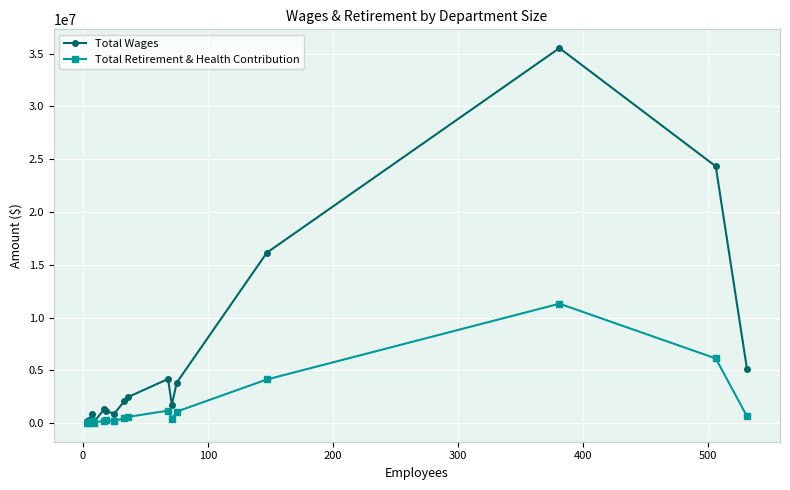

Rank the series by their average value, from highest to lowest.

Total Wages, Total Retirement & Health Contribution